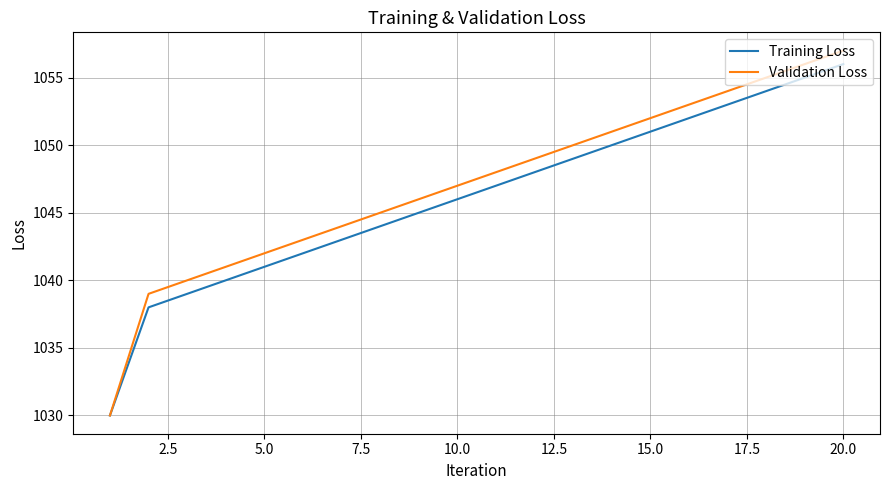

Which series has the largest range (max minus min)?

Validation Loss